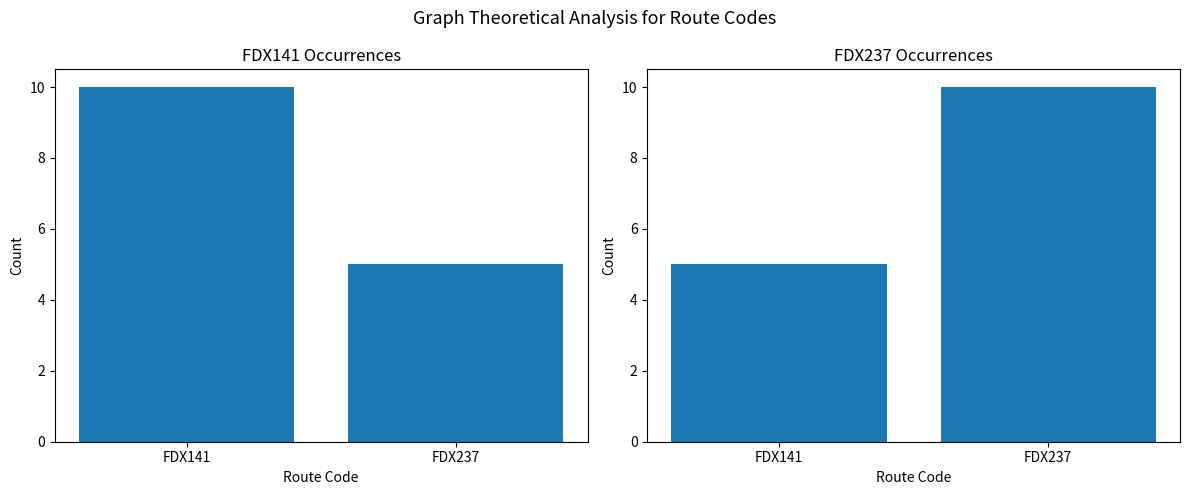

At which label does FDX141 reach its peak?

FDX141